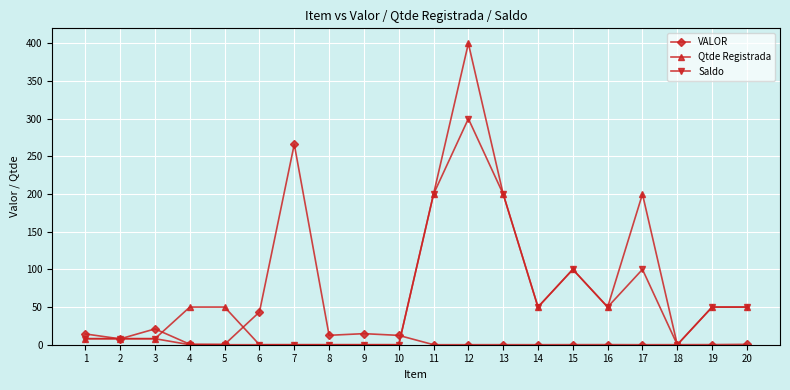

True or false: VALOR has more than 0 points higher than both neighbors.

True